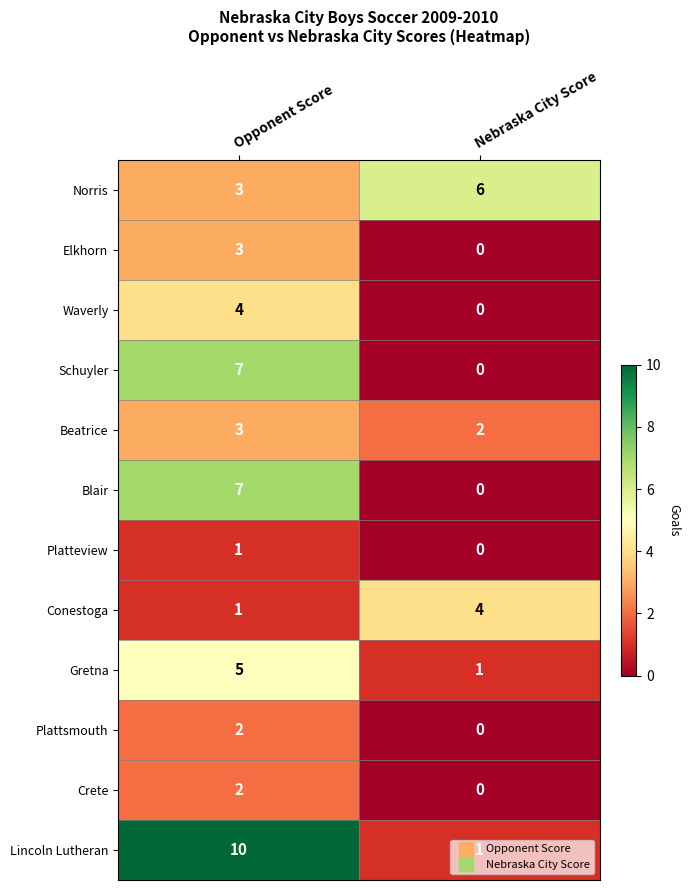

List the labels in order of Lincoln Lutheran value, largest first.

Opponent Score, Nebraska City Score